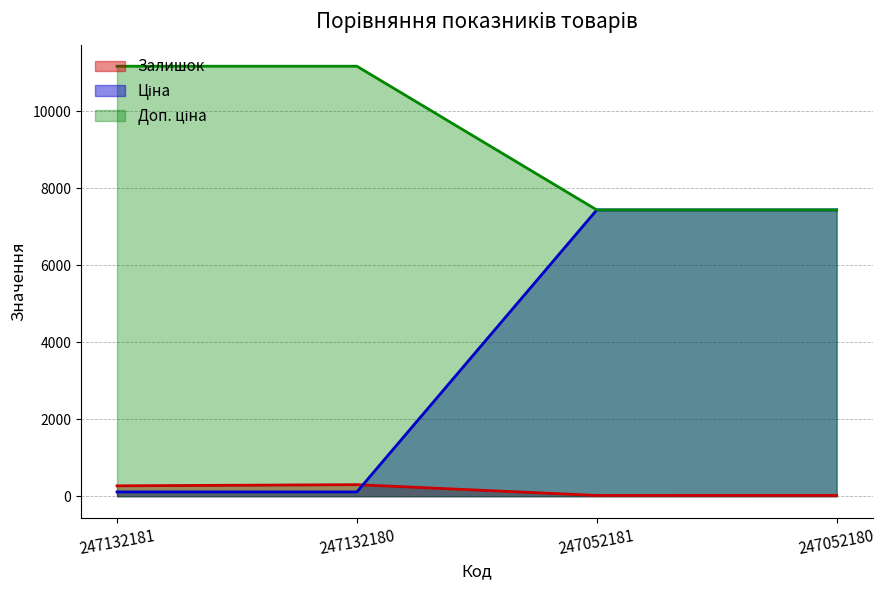

Which series changed the most between 247052181 and 247052180?

Залишок